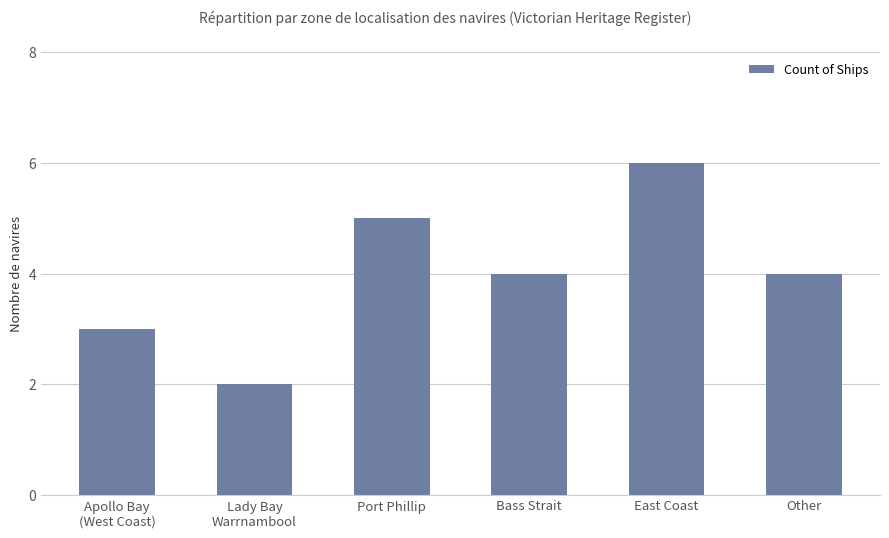

What is the ratio of the value at Bass Strait to the value at Other?

1.0